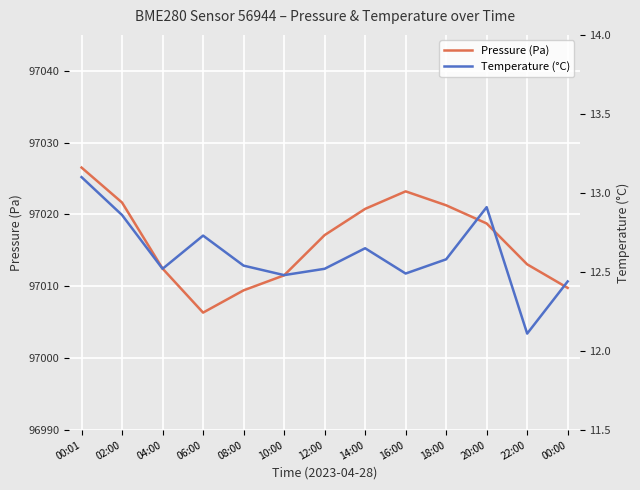

How many interior local peaks does the pressure series have?

1